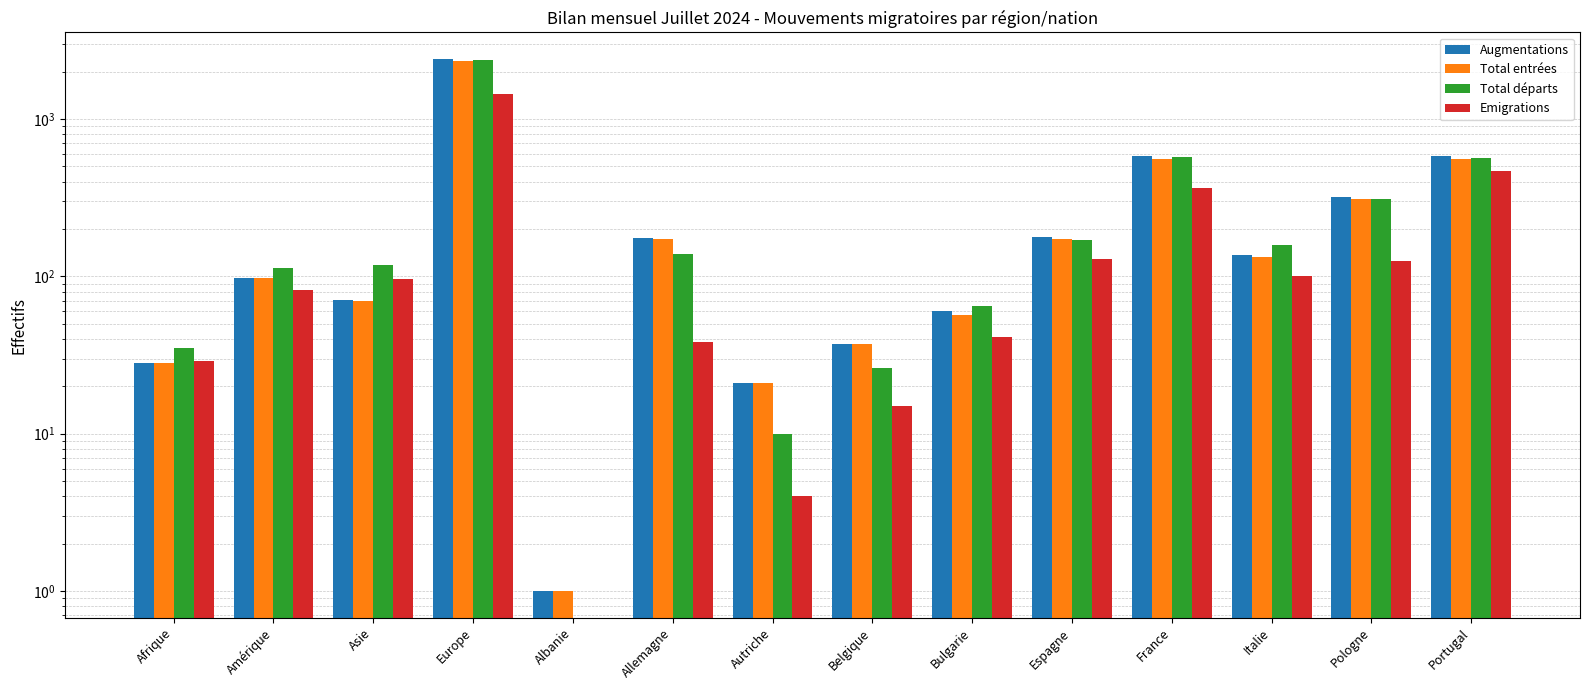

Reading left to right, what are all the values shown in this chart?

Augmentations: Afrique=28	Amérique=98	Asie=71	Europe=2404	Albanie=1	Allemagne=174	Autriche=21	Belgique=37	Bulgarie=60	Espagne=179	France=584	Italie=137	Pologne=317	Portugal=585
Total entrées: Afrique=28	Amérique=98	Asie=70	Europe=2319	Albanie=1	Allemagne=173	Autriche=21	Belgique=37	Bulgarie=57	Espagne=173	France=556	Italie=133	Pologne=310	Portugal=556
Total départs: Afrique=35	Amérique=113	Asie=118	Europe=2377	Albanie=0	Allemagne=139	Autriche=10	Belgique=26	Bulgarie=65	Espagne=170	France=577	Italie=158	Pologne=309	Portugal=564
Emigrations: Afrique=29	Amérique=82	Asie=96	Europe=1450	Albanie=0	Allemagne=38	Autriche=4	Belgique=15	Bulgarie=41	Espagne=128	France=365	Italie=101	Pologne=125	Portugal=467